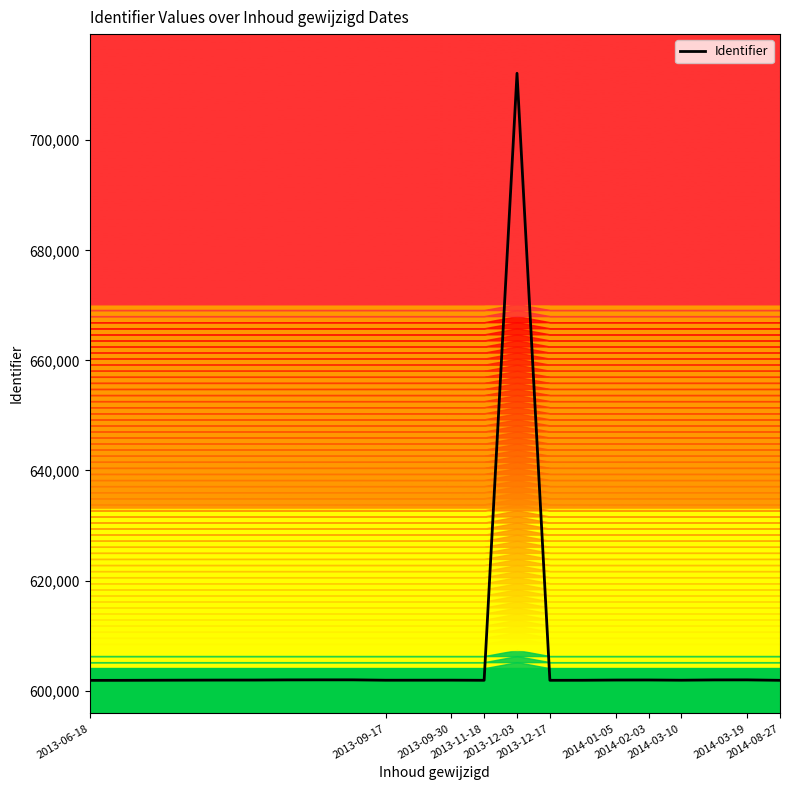

What is the difference between the maximum and second lowest values?

110288